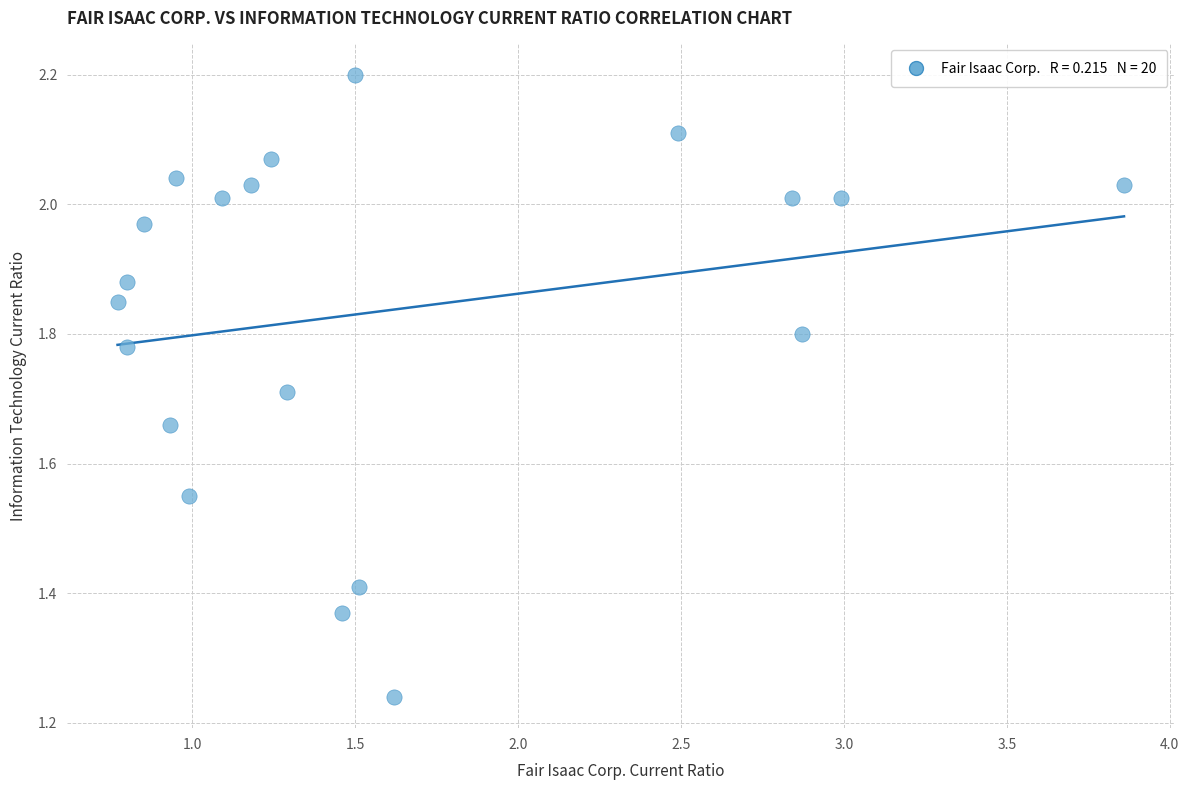

What is the range of X values (max minus min)?

3.1